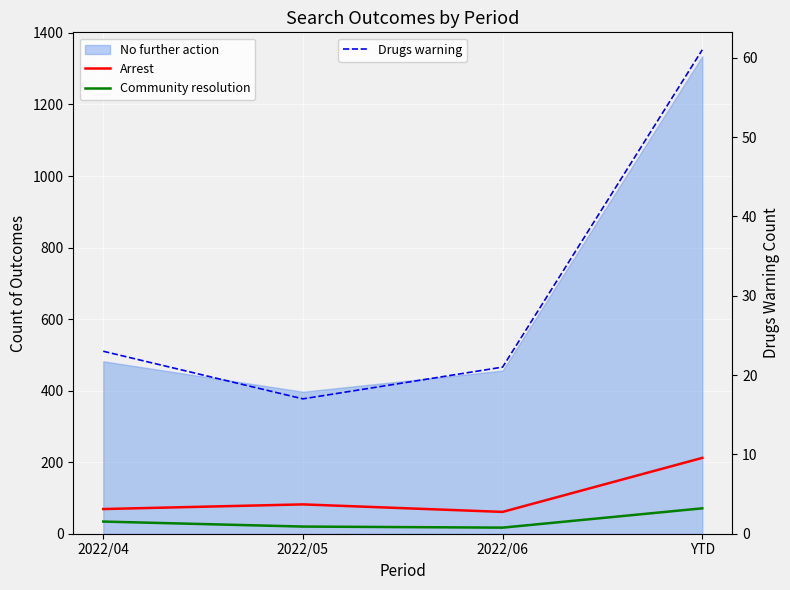

True or false: Arrest and Drugs warning cross at least once.

False